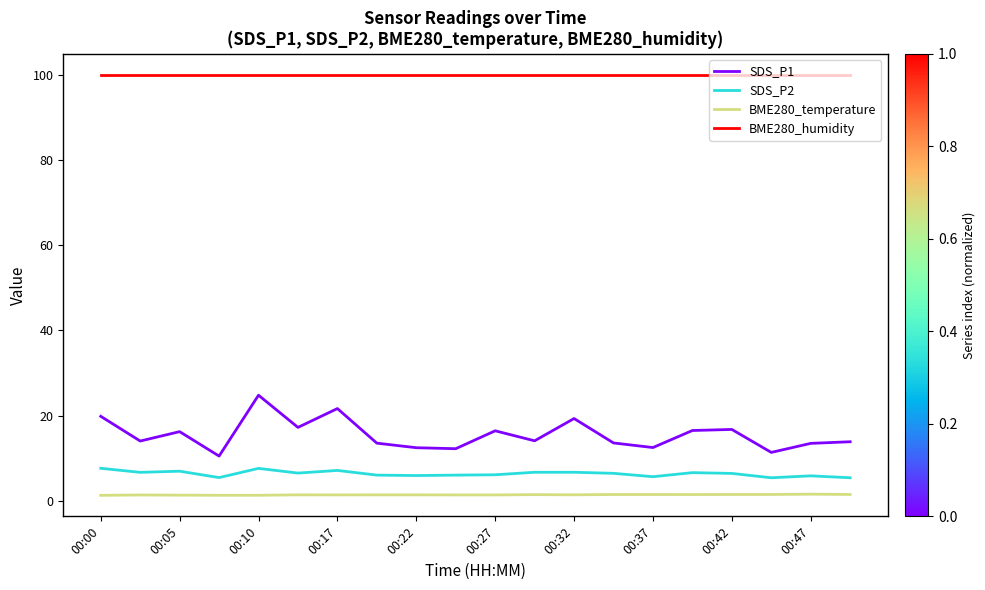

What is the lowest value of the BME280_humidity series?

100.0